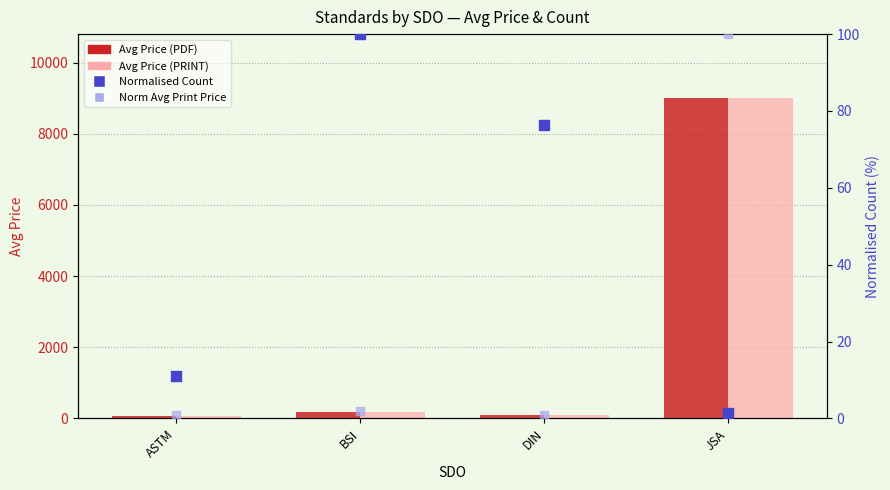

Which series reaches the maximum Y coordinate?

Avg Price (PDF)